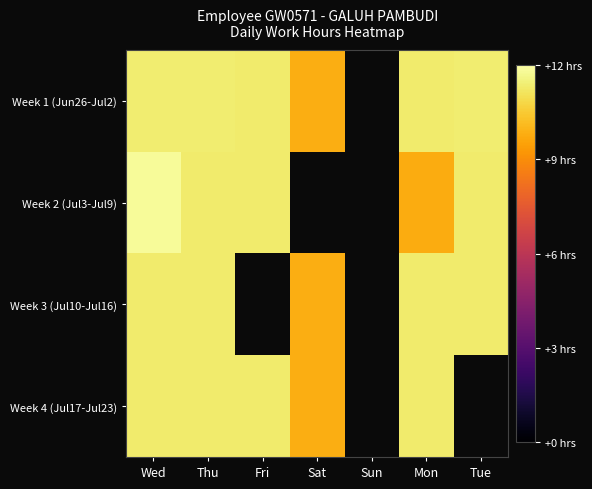

At how many categories does at least one series exceed 10?

5